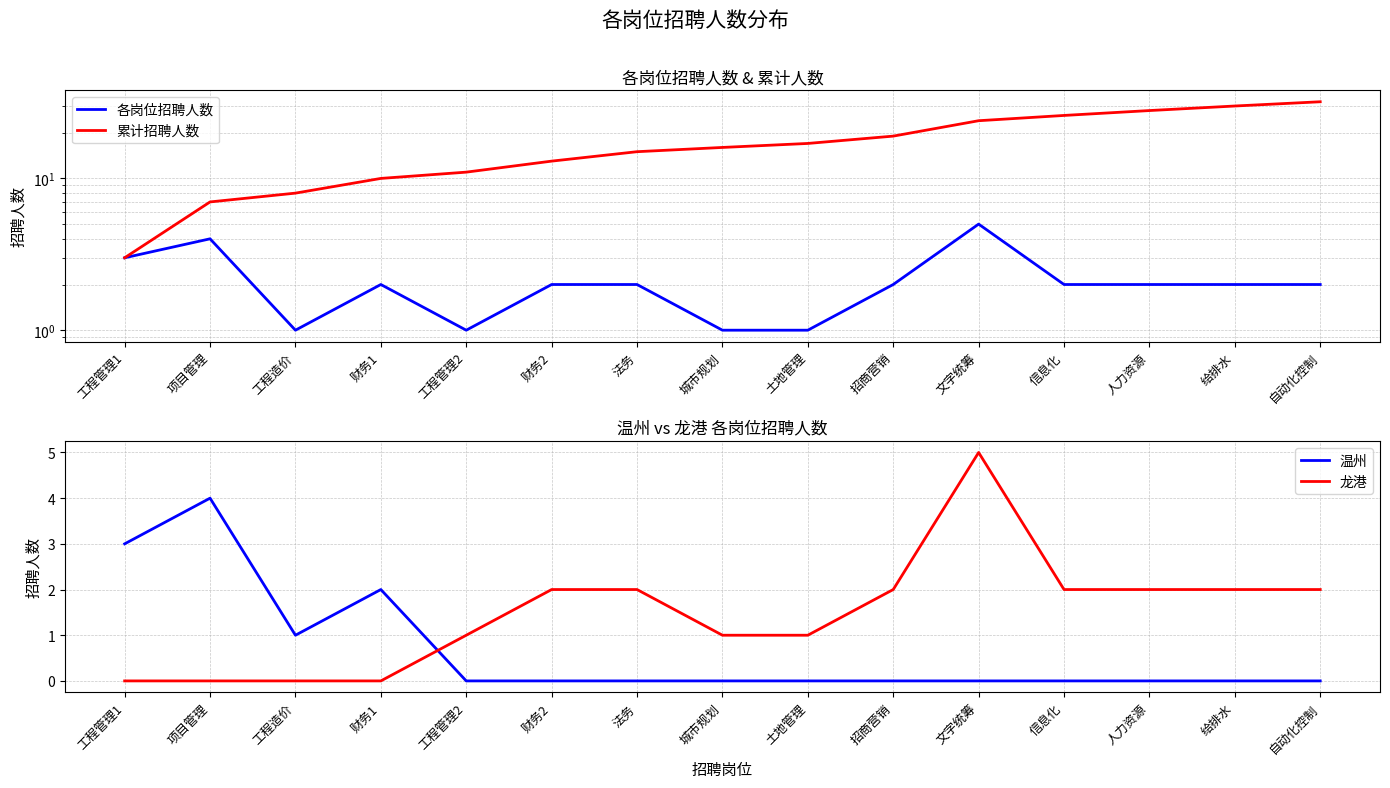

Which series has the largest total across all categories?

累计招聘人数